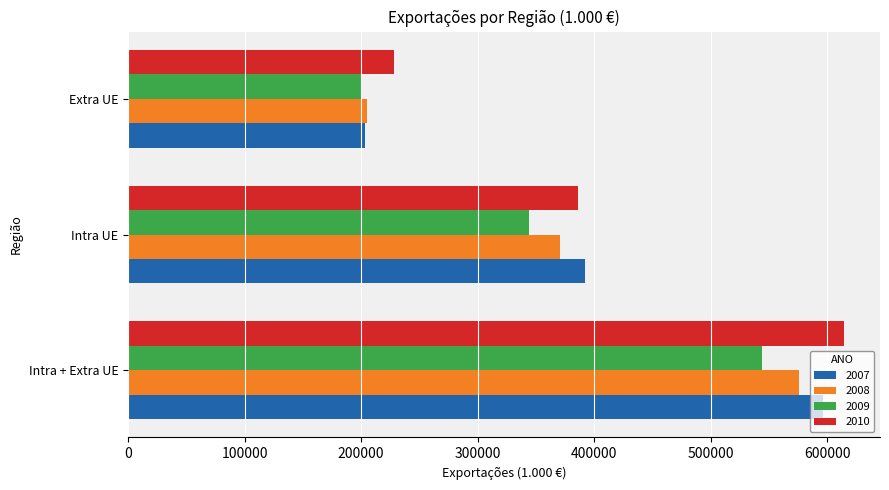

List the labels in order of 2009 value, smallest first.

Extra UE, Intra UE, Intra + Extra UE